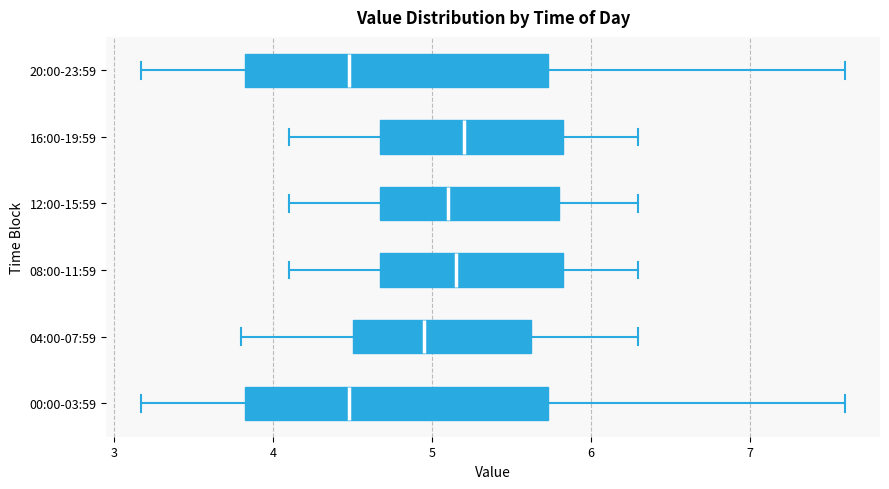

Where does the right whisker of the box for 12:00-15:59 end on the x-axis? The values are not printed on the chart, so give them approximately, as read against the axis.

6.3